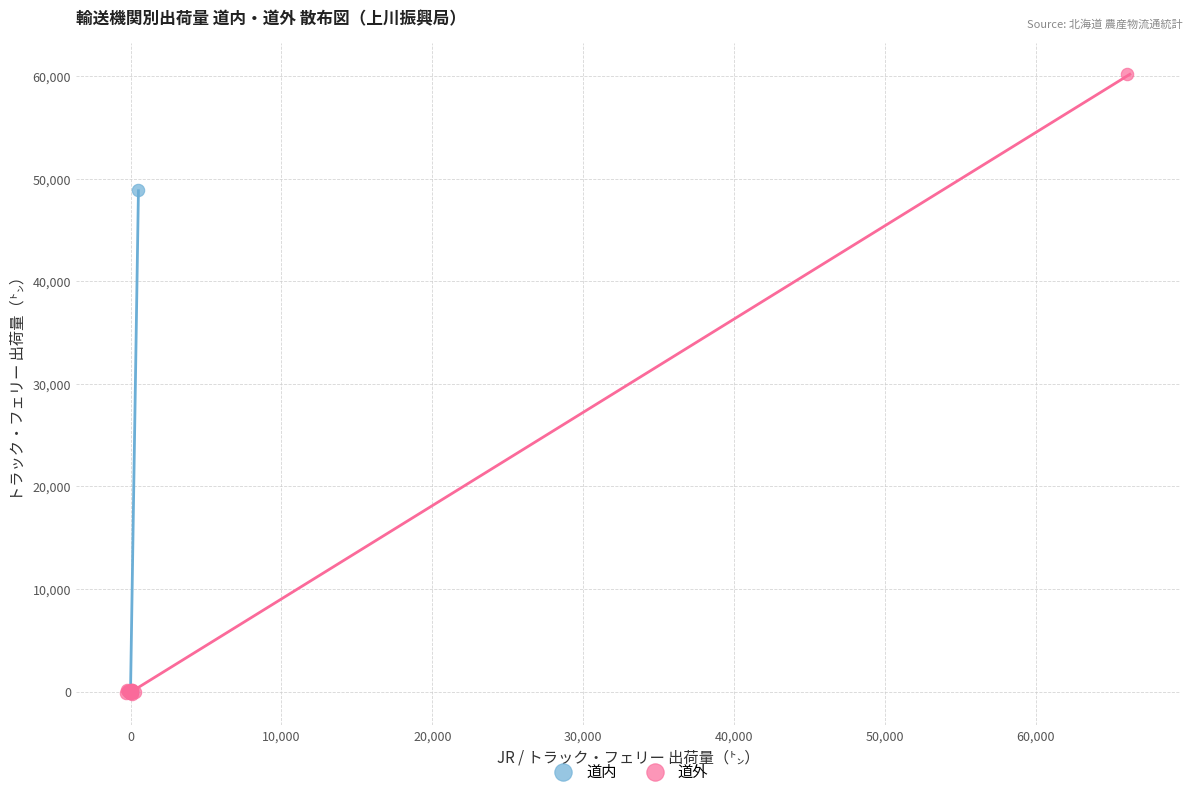

What are all the series names shown in the legend?

道内, 道外